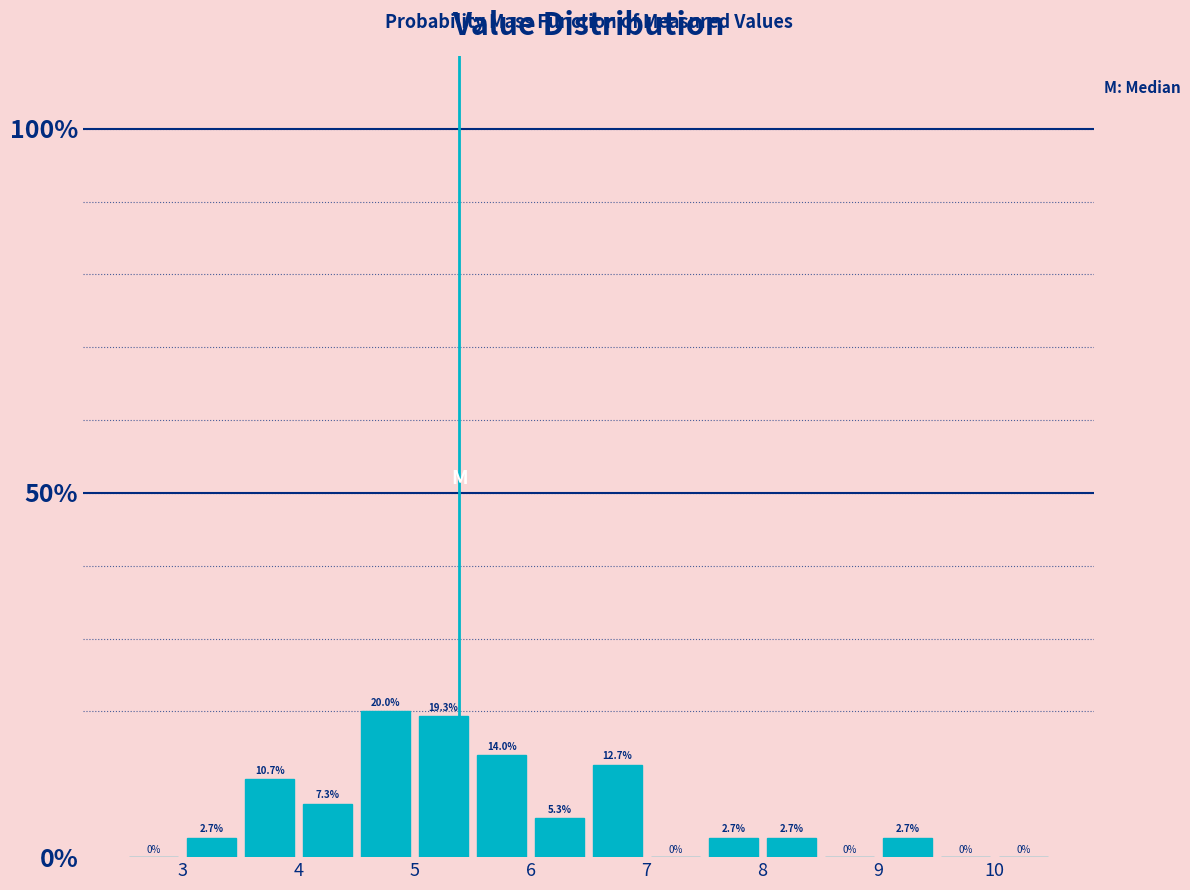

Reading left to right, list every bar in this chart as the range it spans on the x-axis followed by its height.

2.5 to 3.0: 0.0
3.0 to 3.5: 2.7
3.5 to 4.0: 10.7
4.0 to 4.5: 7.3
4.5 to 5.0: 20.0
5.0 to 5.5: 19.3
5.5 to 6.0: 14.0
6.0 to 6.5: 5.3
6.5 to 7.0: 12.7
7.0 to 7.5: 0.0
7.5 to 8.0: 2.7
8.0 to 8.5: 2.7
8.5 to 9.0: 0.0
9.0 to 9.5: 2.7
9.5 to 10.0: 0.0
10.0 to 10.5: 0.0